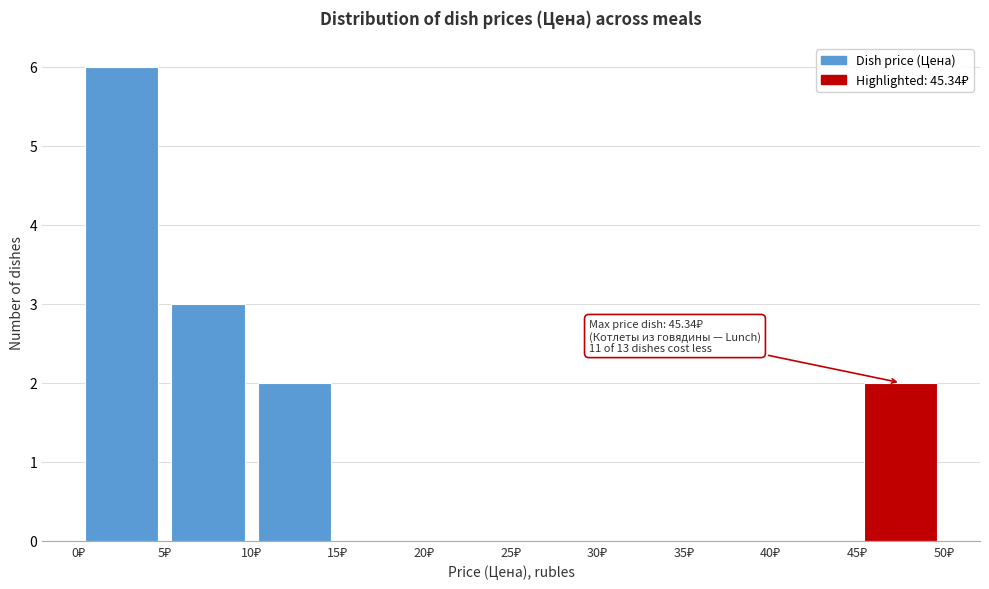

Which range on the x-axis has the tallest bar?

0 to 5